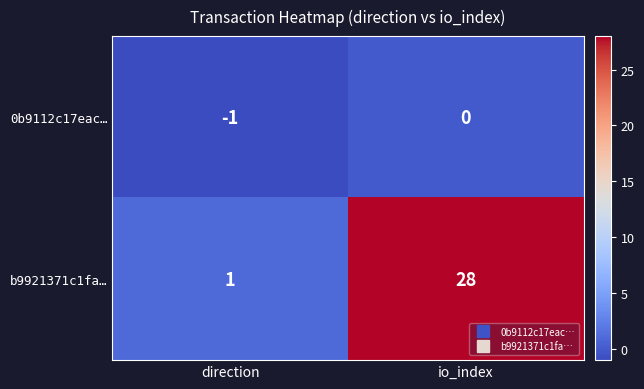

Rank the series by their maximum value, from lowest to highest.

0b9112c17eac…, b9921371c1fa…